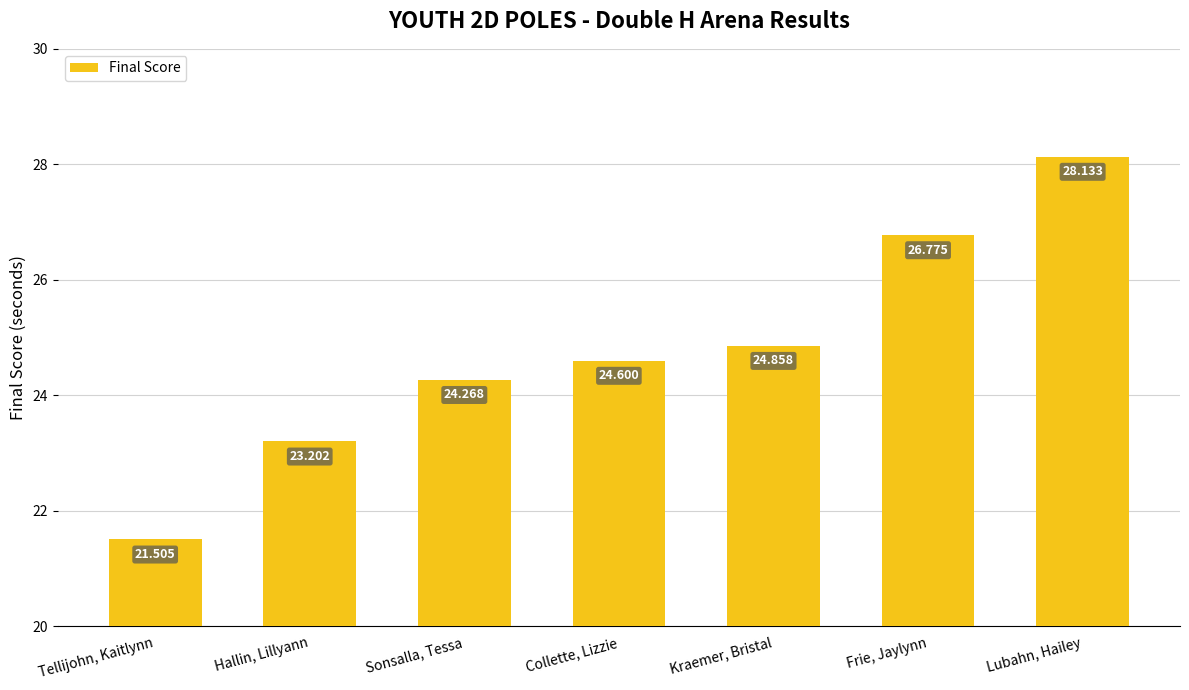

Does the chart contain stacked bars?

No